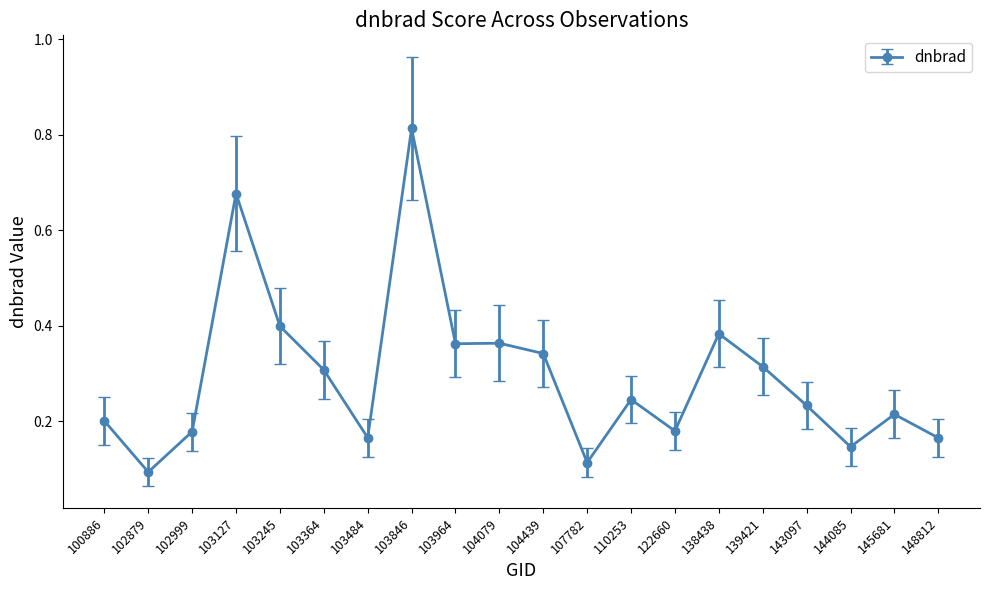

Does the chart have visible grid lines?

No